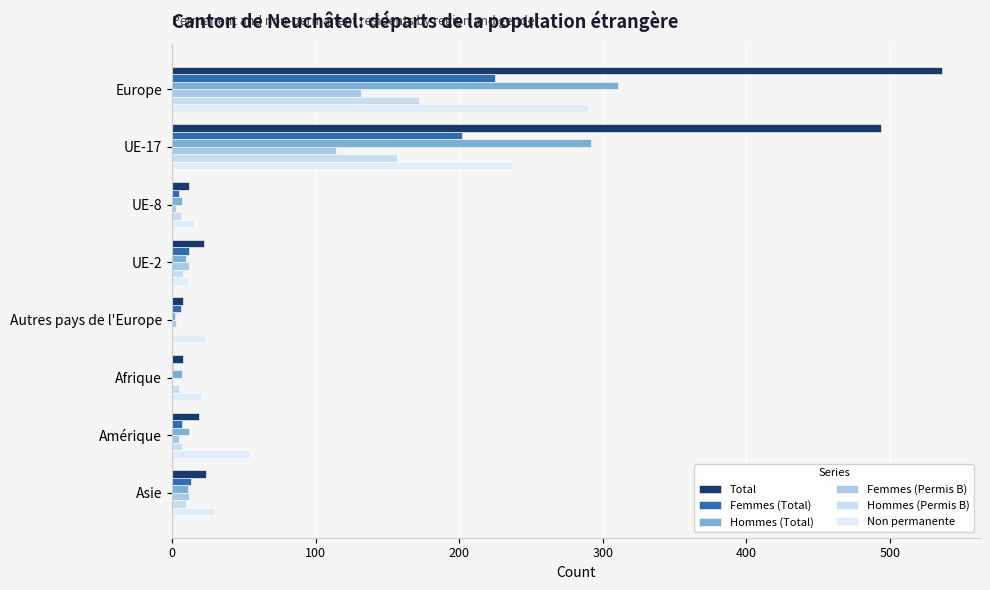

How many distinct data groups are displayed?

6